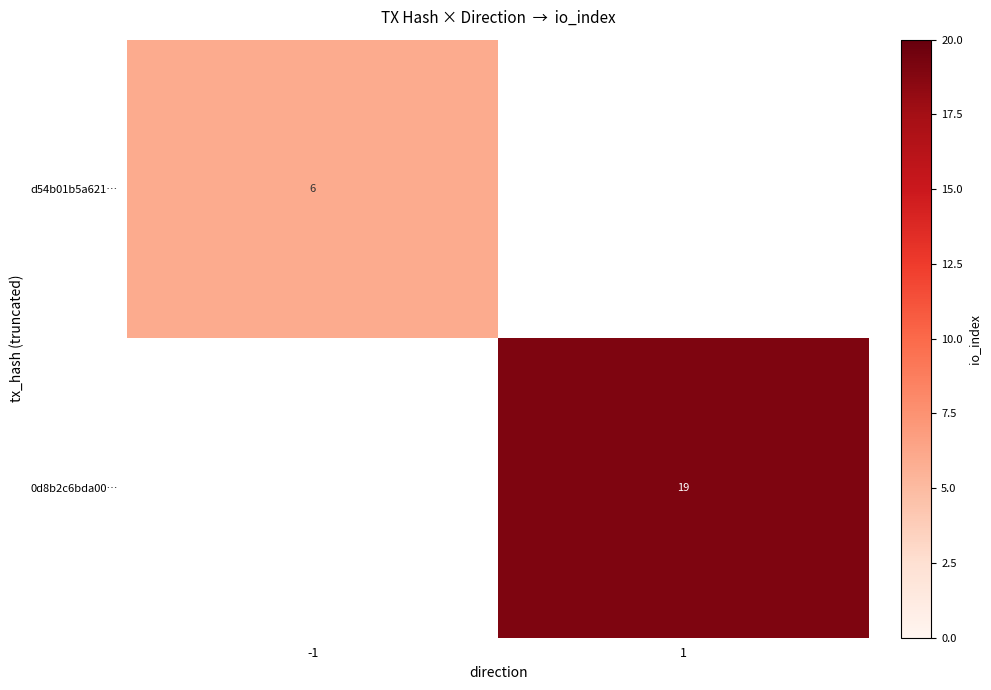

Is it true that d54b01b5a621… equals 1.7 at -1?

False